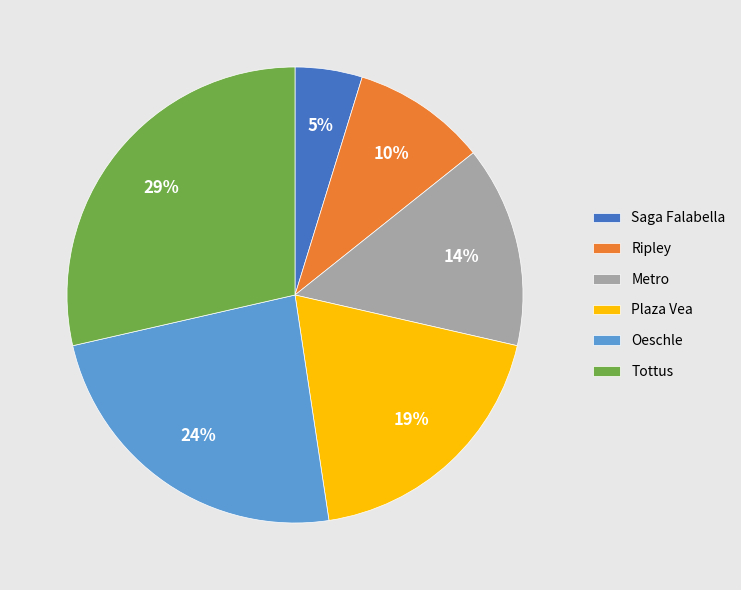

How many segments does this pie chart have?

6